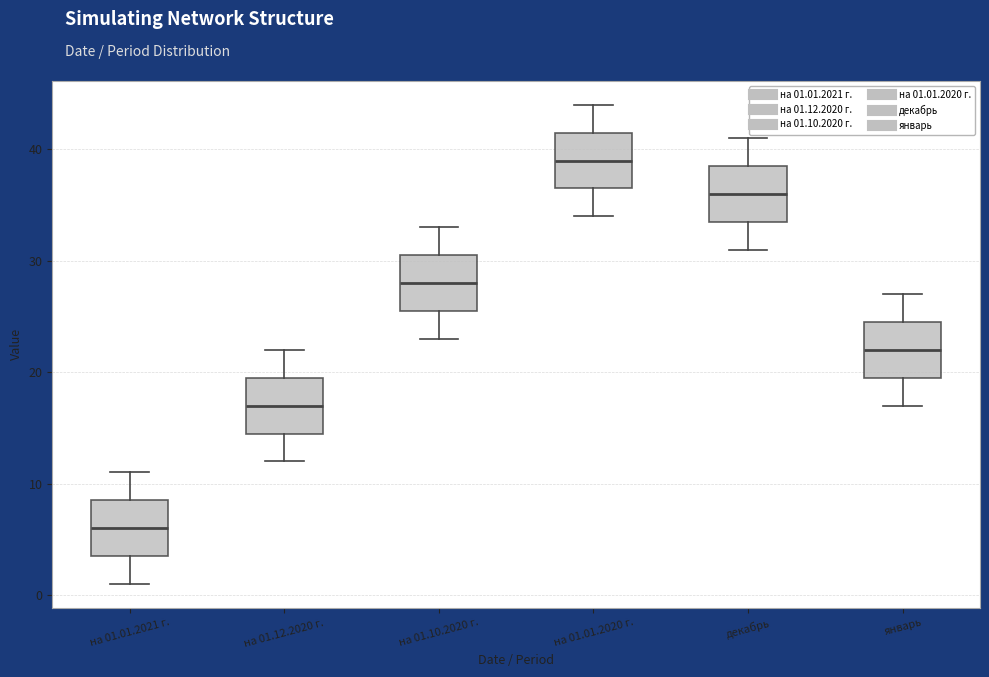

Which box has the lowest median line?

на 01.01.2021 г.